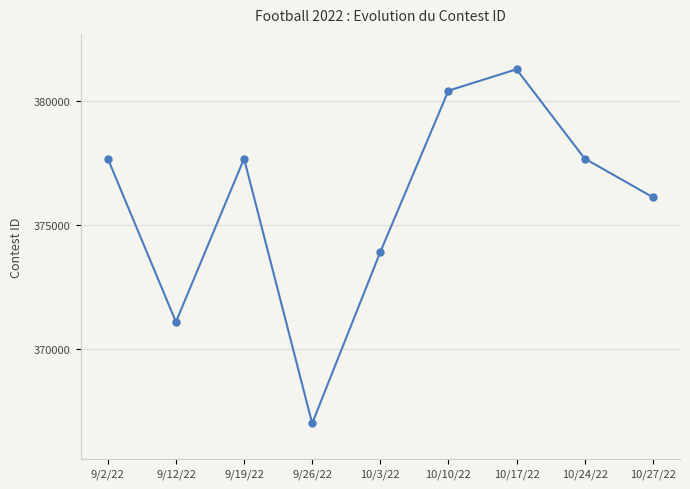

Which category has the lowest value across all series?

9/26/22